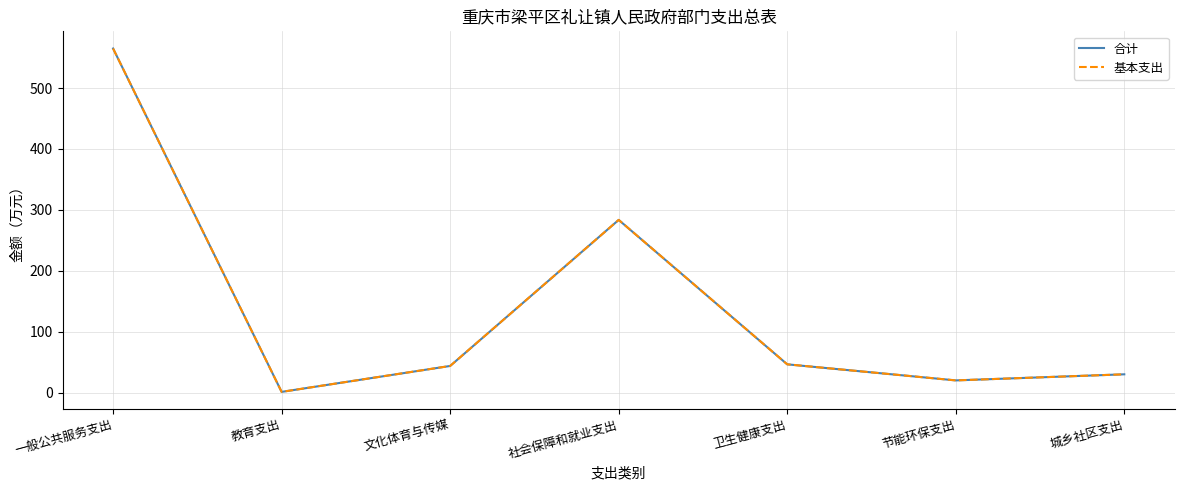

Reading right to left, extract all data points from this chart.

合计: 30.0	20.0	46.4	283.5	43.7	1.2	564.9
基本支出: 30.0	20.0	46.4	283.5	43.7	1.2	564.9